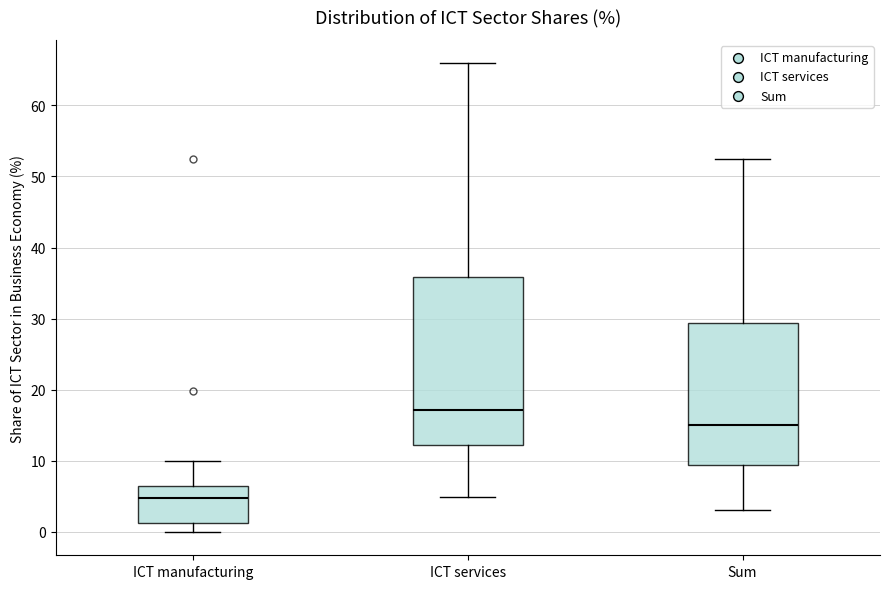

Which box is the tallest, from its lower edge to its upper edge?

ICT services